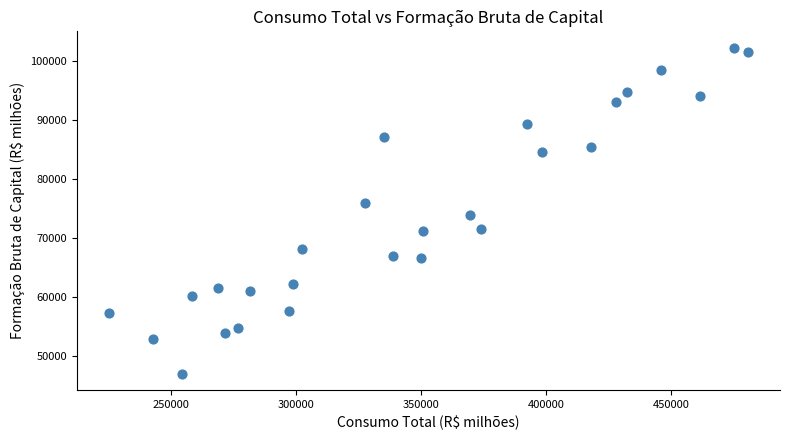

What is the range of X values (max minus min)?

255367.6